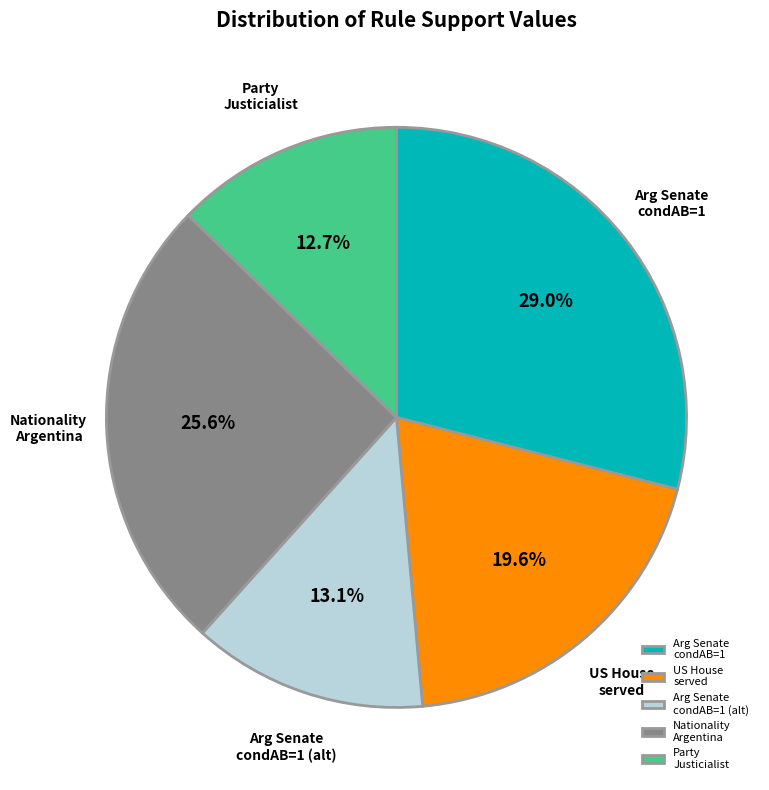

Which category has the biggest portion of the pie?

Arg Senate condAB=1